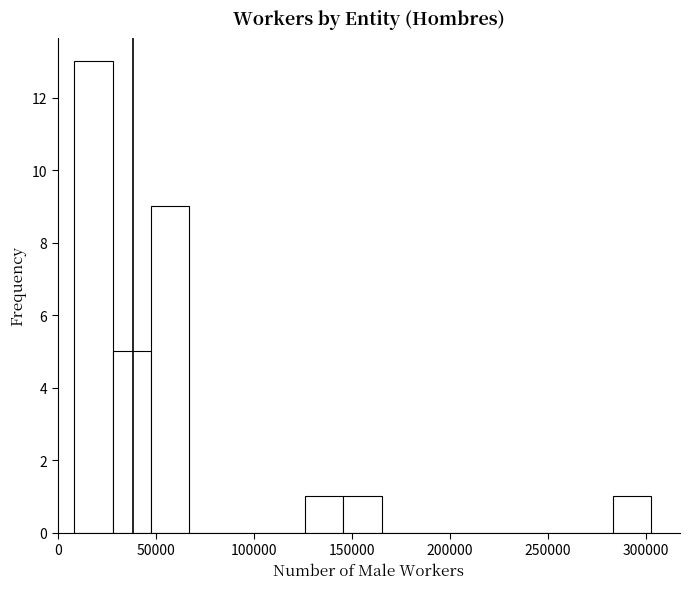

Read against the x-axis, roughly where is the centre of the tallest bar?

20000